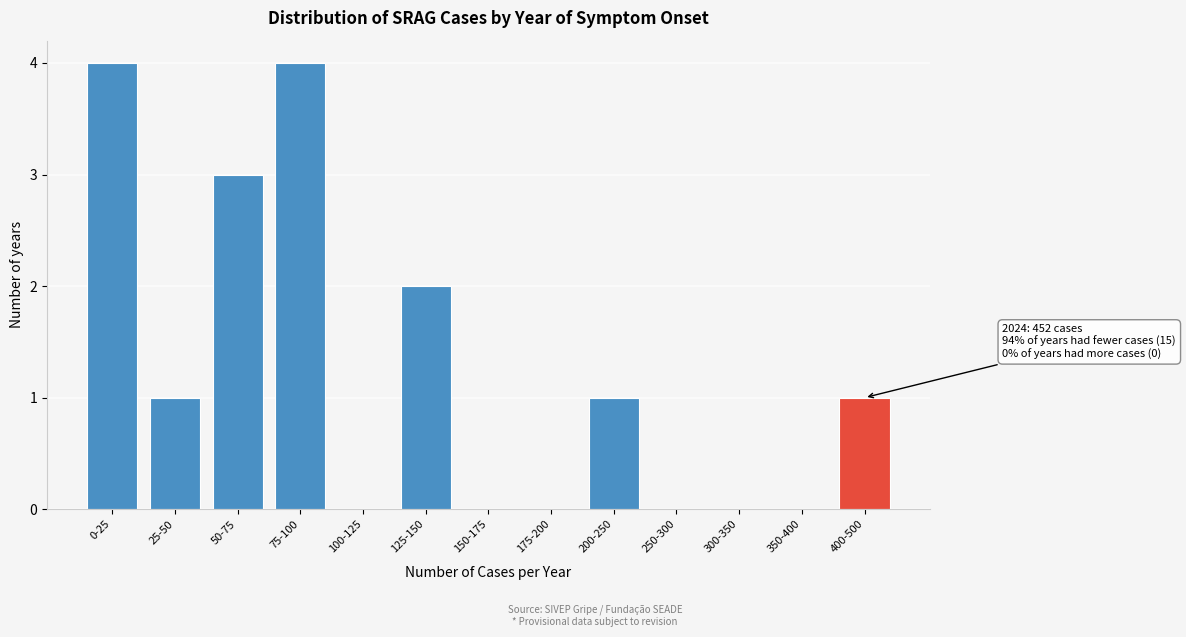

Reading left to right, transcribe all the data shown in this chart.

0-25=4	25-50=1	50-75=3	75-100=4	100-125=0	125-150=2	150-175=0	175-200=0	200-250=1	250-300=0	300-350=0	350-400=0	400-500=1